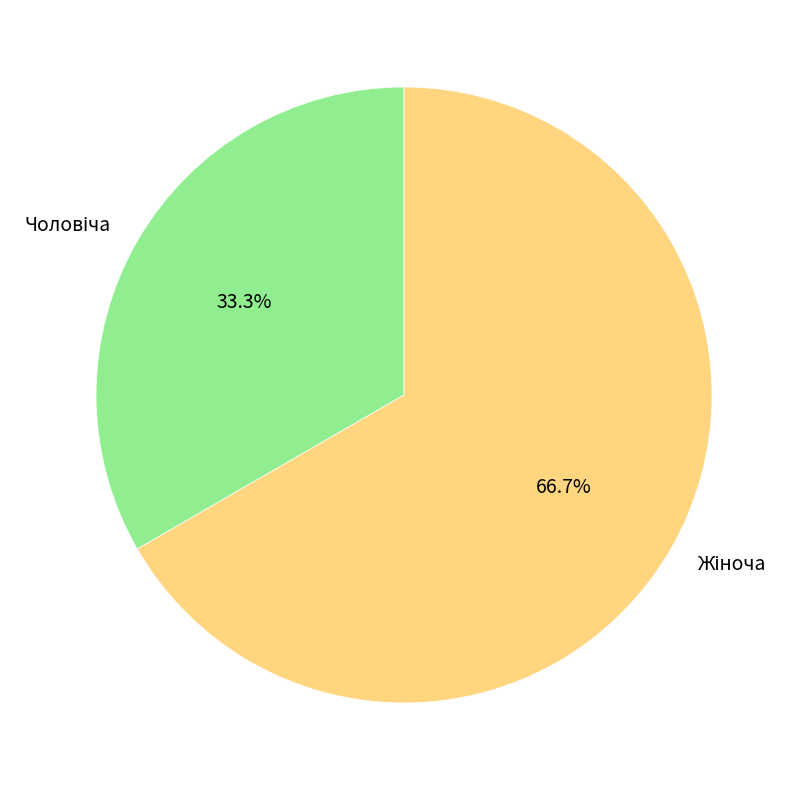

Does any single category account for the majority?

Yes